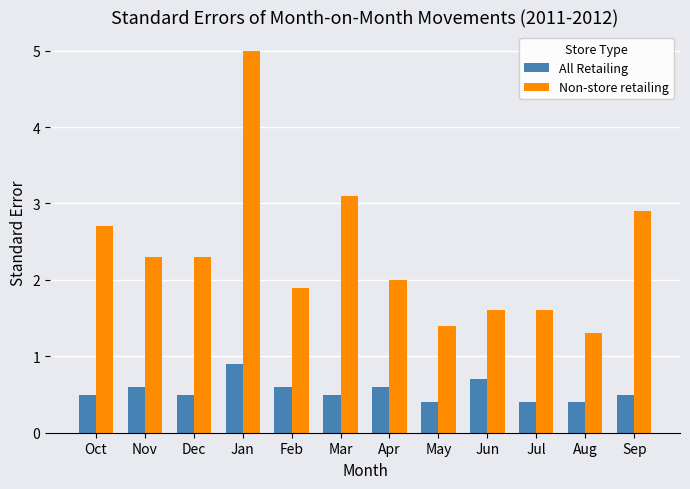

How many distinct data groups are displayed?

2